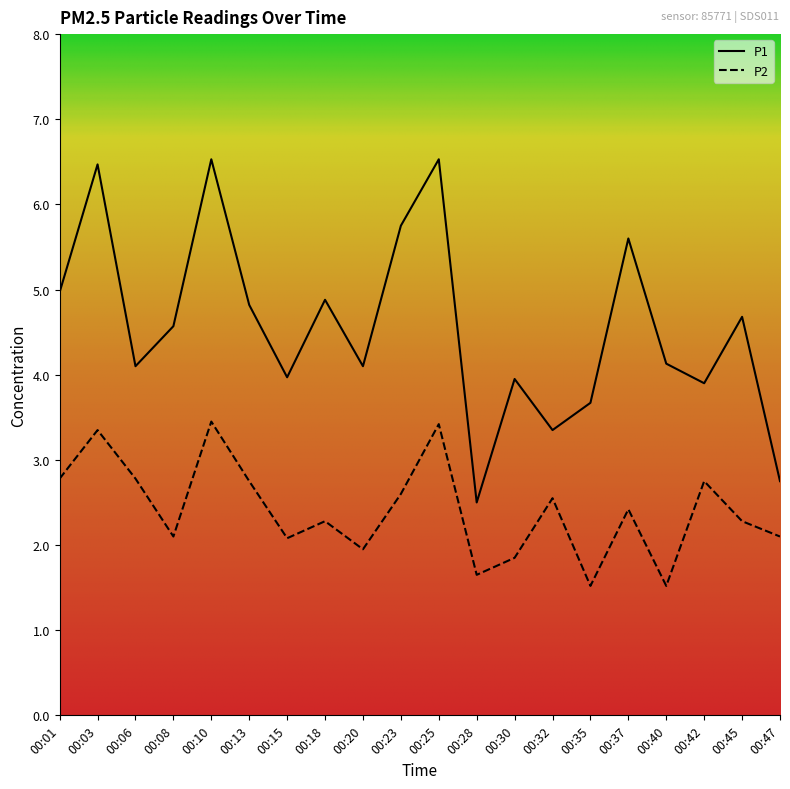

Does the chart display data point markers on the line(s)?

No